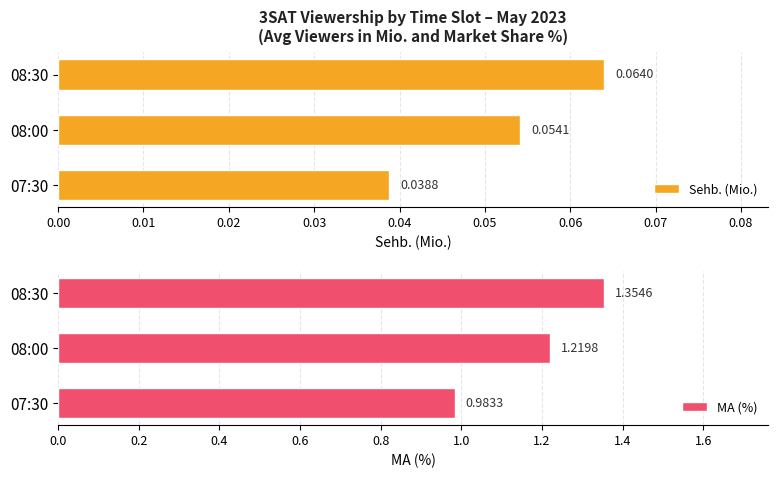

List the labels in order of MA (%) value, largest first.

08:30, 08:00, 07:30